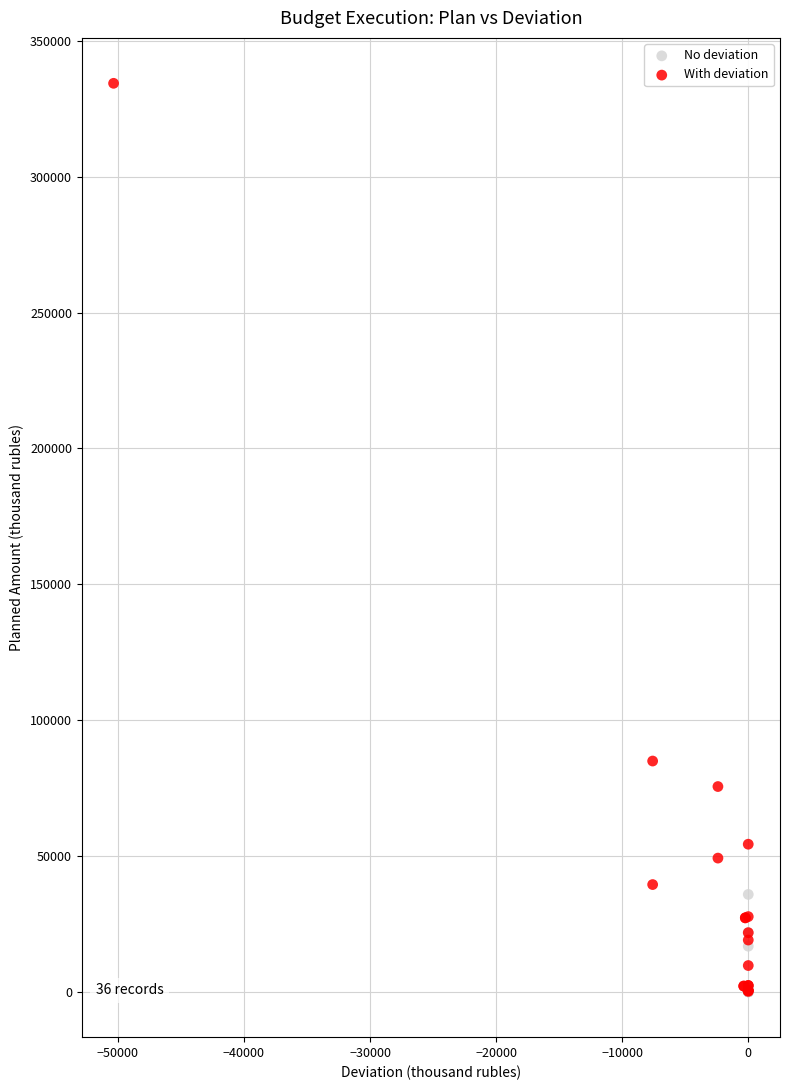

Which series has the widest spread of Y values?

With deviation